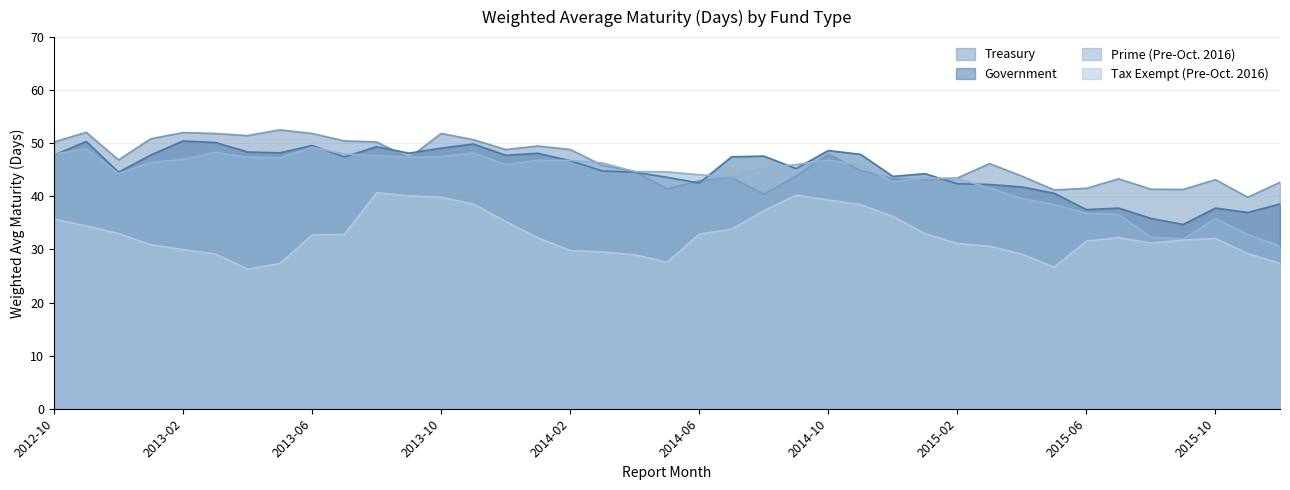

The Government series shows 76.6 at 2014-08. True or false?

False